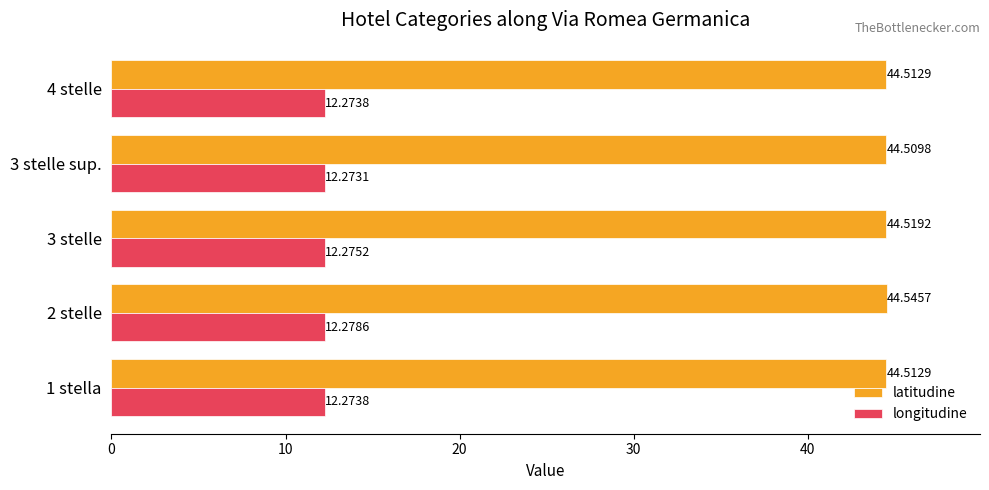

Between 1 stella and 2 stelle, which series saw the biggest shift?

latitudine